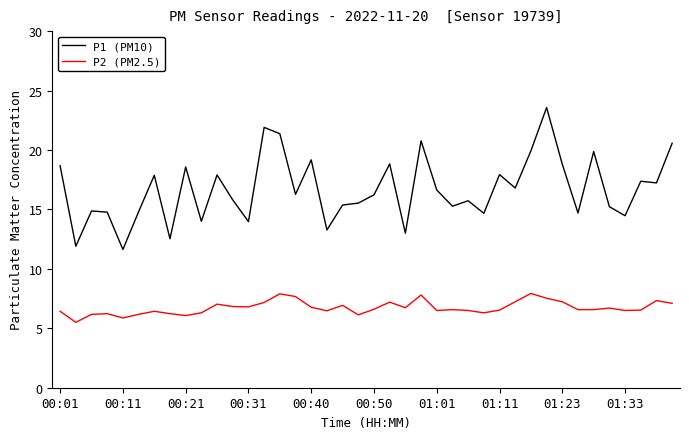

What is the minimum value shown in the chart?

5.5